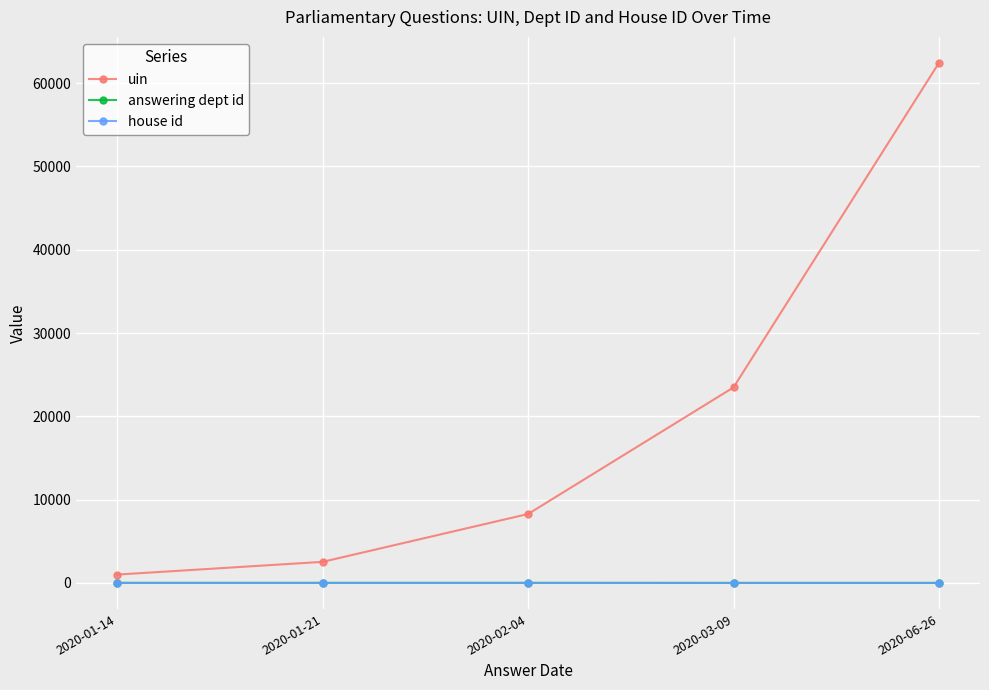

The value of uin at 2020-06-26 is 111423.4. True or false?

False